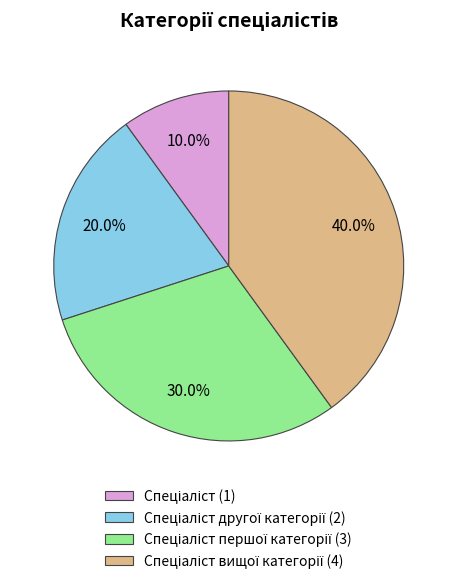

Is there a majority slice in this chart?

No